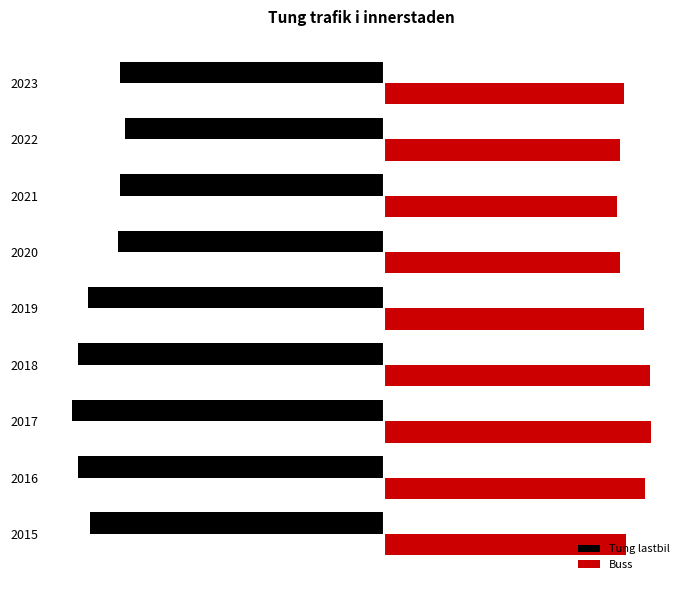

What is the average value of the Tung lastbil series?

-8970